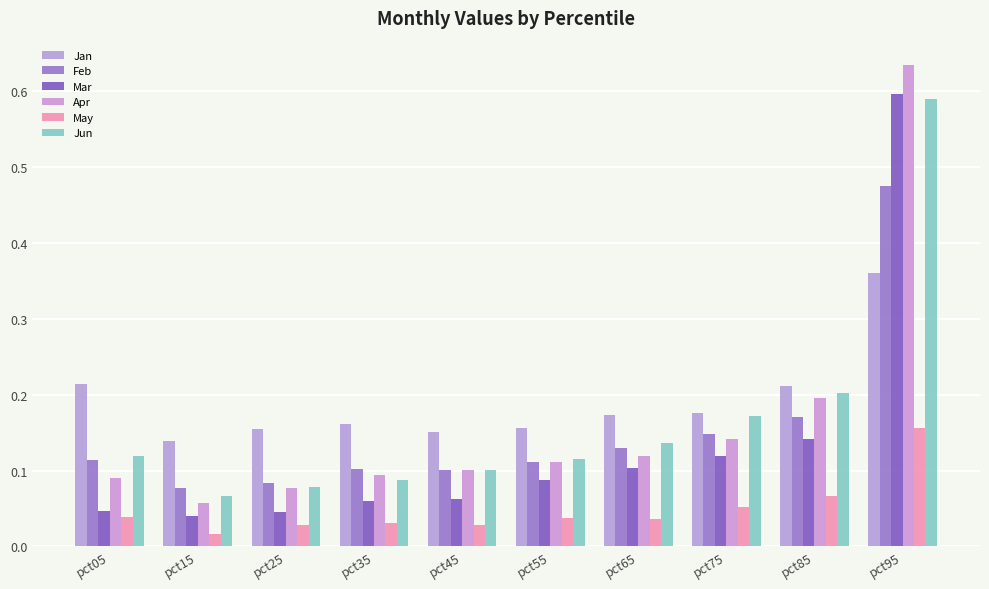

Reading left to right, list all the values displayed in this chart.

Jan: pct05=0.2	pct15=0.1	pct25=0.2	pct35=0.2	pct45=0.2	pct55=0.2	pct65=0.2	pct75=0.2	pct85=0.2	pct95=0.4
Feb: pct05=0.1	pct15=0.1	pct25=0.1	pct35=0.1	pct45=0.1	pct55=0.1	pct65=0.1	pct75=0.1	pct85=0.2	pct95=0.5
Mar: pct05=0.0	pct15=0.0	pct25=0.0	pct35=0.1	pct45=0.1	pct55=0.1	pct65=0.1	pct75=0.1	pct85=0.1	pct95=0.6
Apr: pct05=0.1	pct15=0.1	pct25=0.1	pct35=0.1	pct45=0.1	pct55=0.1	pct65=0.1	pct75=0.1	pct85=0.2	pct95=0.6
May: pct05=0.0	pct15=0.0	pct25=0.0	pct35=0.0	pct45=0.0	pct55=0.0	pct65=0.0	pct75=0.1	pct85=0.1	pct95=0.2
Jun: pct05=0.1	pct15=0.1	pct25=0.1	pct35=0.1	pct45=0.1	pct55=0.1	pct65=0.1	pct75=0.2	pct85=0.2	pct95=0.6